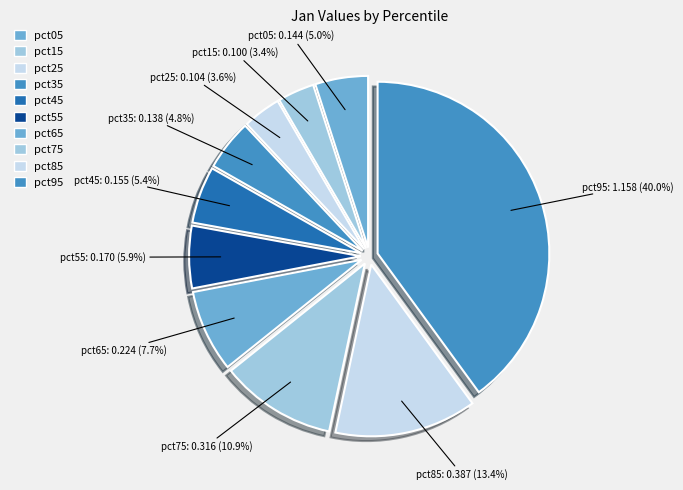

Is pct15 the majority of the pie?

No